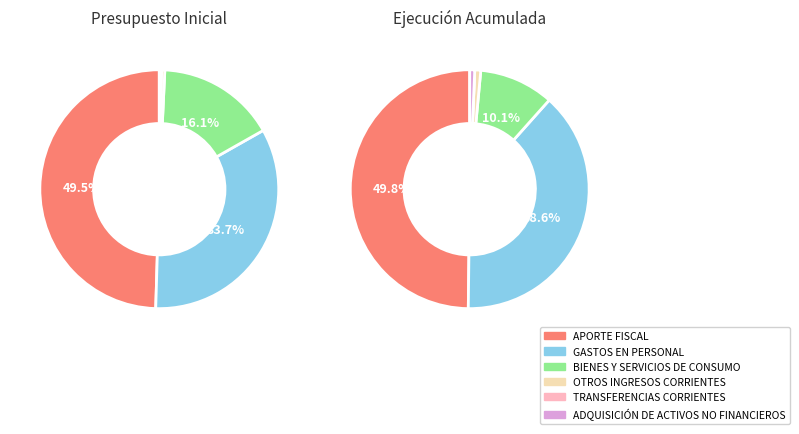

Which category has the smallest portion of the pie?

TRANSFERENCIAS CORRIENTES